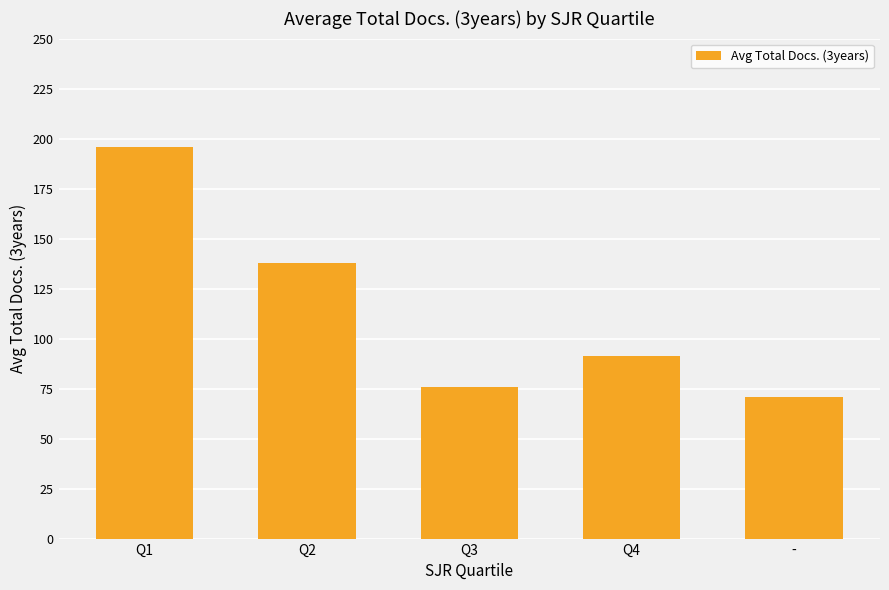

Reading left to right, transcribe all the data shown in this chart.

195.6	138.0	75.8	91.4	71.0